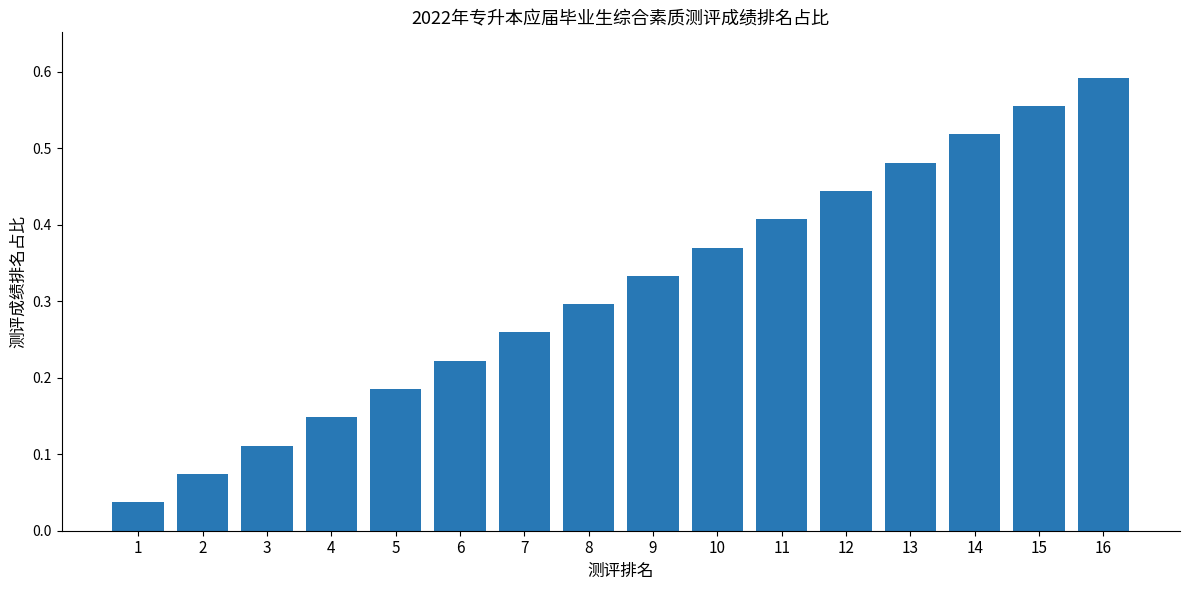

Is it true that the value at 3 is 0.2?

False